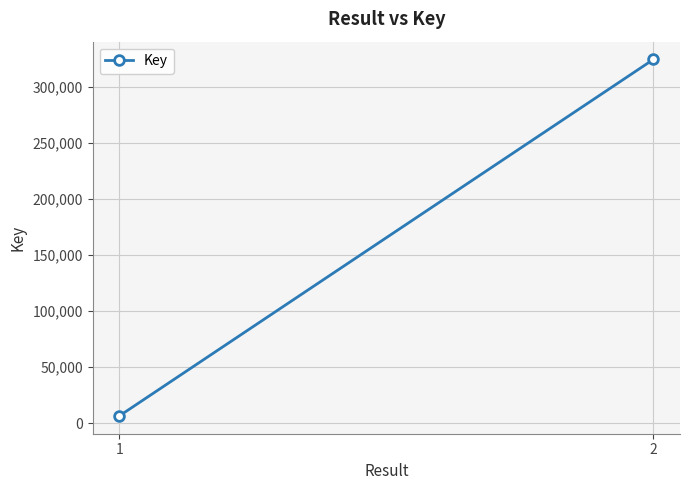

At which category does the chart reach its minimum across all series?

1